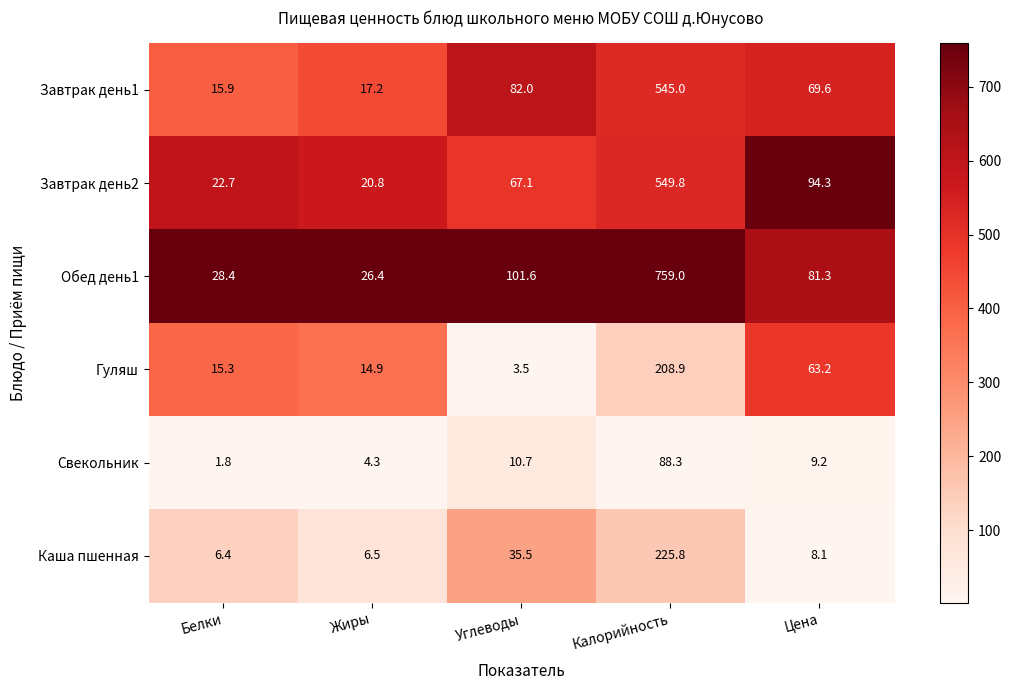

Reading left to right, list all the values displayed in this chart.

Завтрак день1: Белки=15.9	Жиры=17.2	Углеводы=82.0	Калорийность=545.0	Цена=69.6
Завтрак день2: Белки=22.7	Жиры=20.8	Углеводы=67.1	Калорийность=549.8	Цена=94.3
Обед день1: Белки=28.4	Жиры=26.4	Углеводы=101.6	Калорийность=759.0	Цена=81.3
Гуляш: Белки=15.3	Жиры=14.9	Углеводы=3.5	Калорийность=208.9	Цена=63.2
Свекольник: Белки=1.8	Жиры=4.3	Углеводы=10.7	Калорийность=88.3	Цена=9.2
Каша пшенная: Белки=6.4	Жиры=6.5	Углеводы=35.5	Калорийность=225.8	Цена=8.1